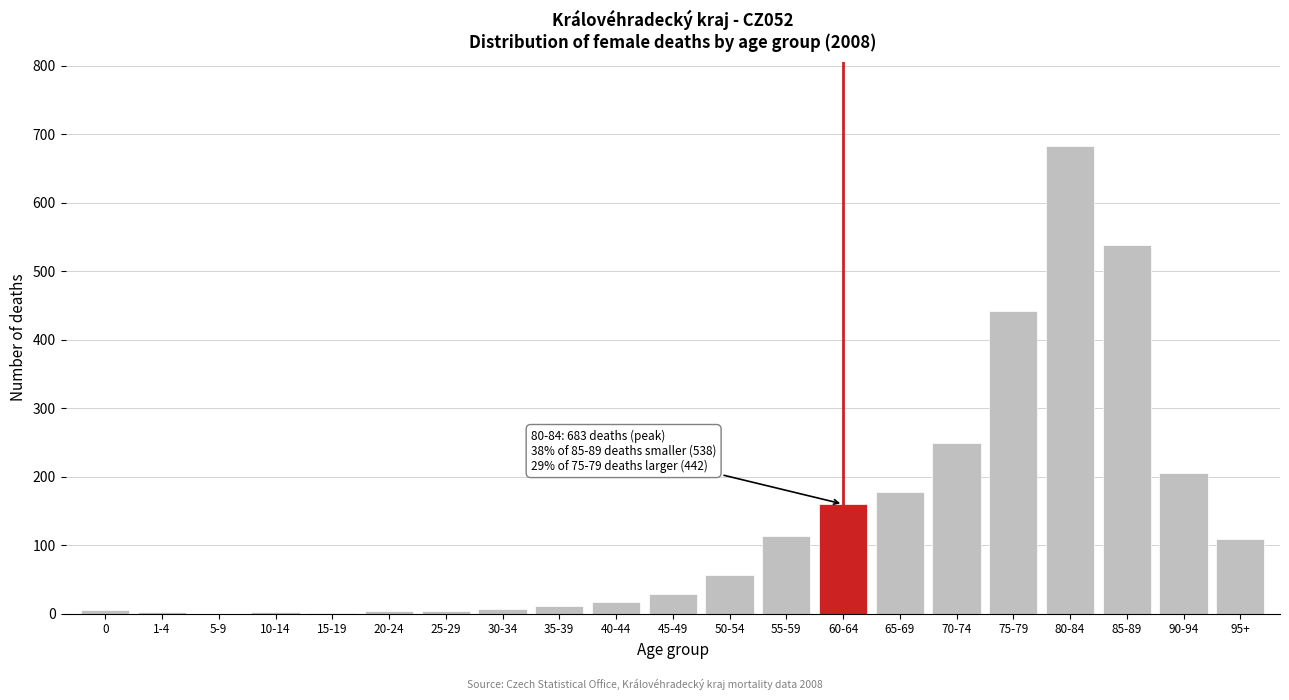

True or false: the data shows 11 at 35-39.

True